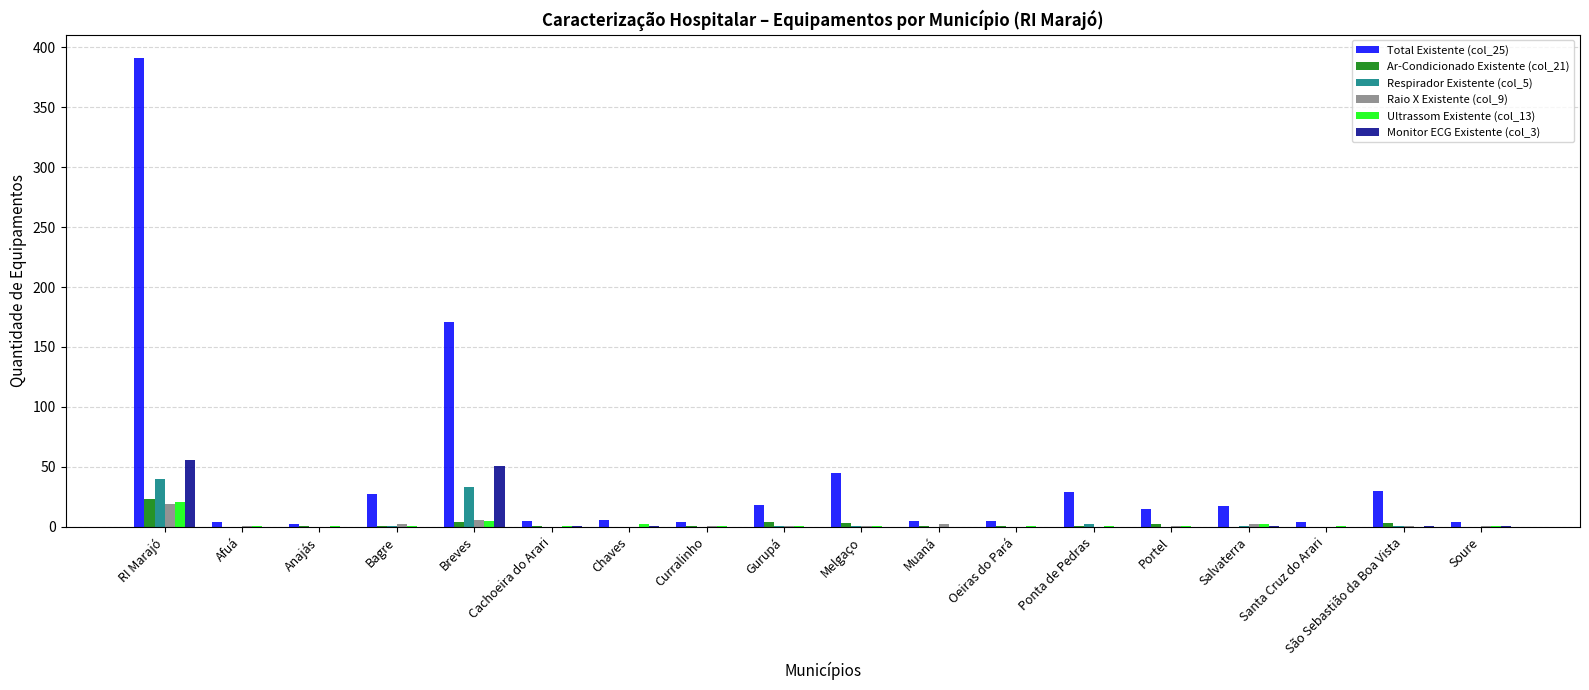

Which series has the largest total across all categories?

Total Existente (col_25)